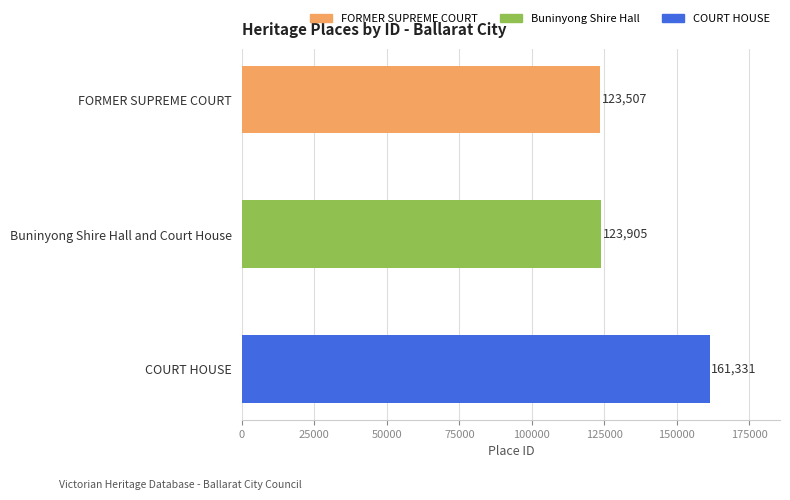

How many categories are shown in the chart?

3